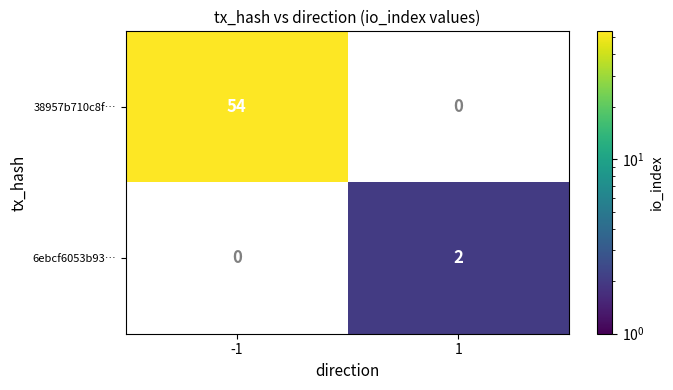

What is the difference between the 38957b710c8f… values at 1 and -1?

54